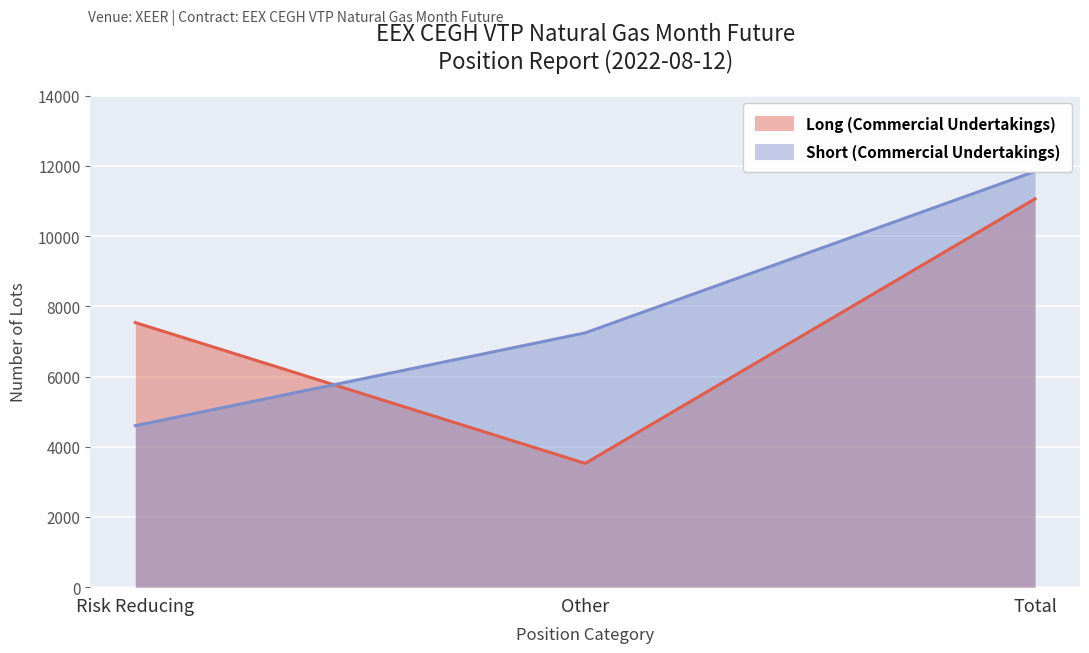

Rank the categories by Long (Commercial Undertakings) value from highest to lowest.

Total, Risk Reducing, Other